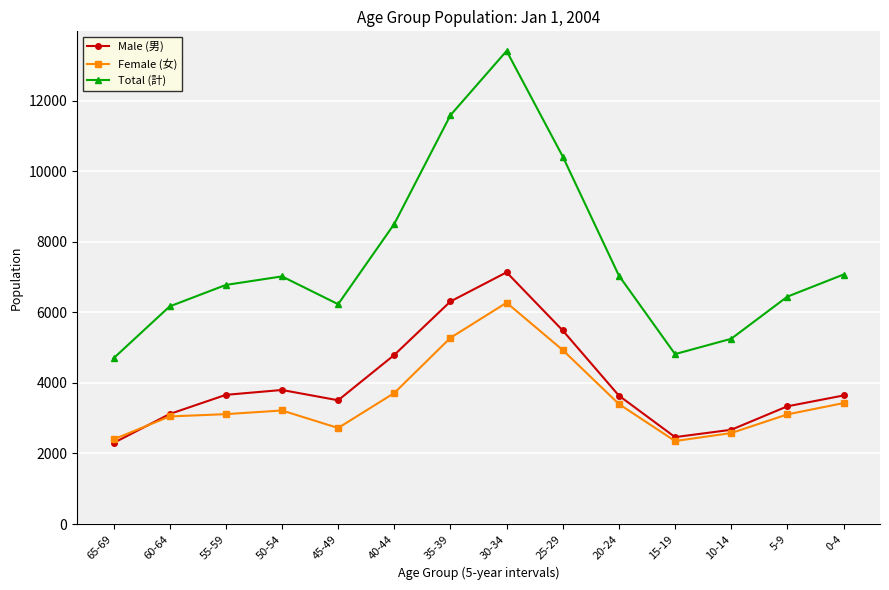

After their last crossing, which series has the higher values: Female (女) or Male (男)?

Male (男)